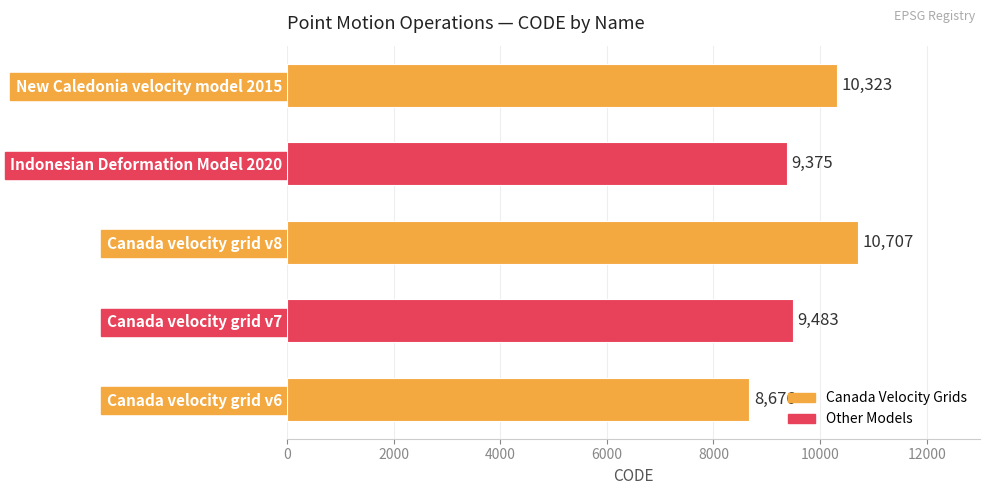

Does the chart contain any negative values?

No